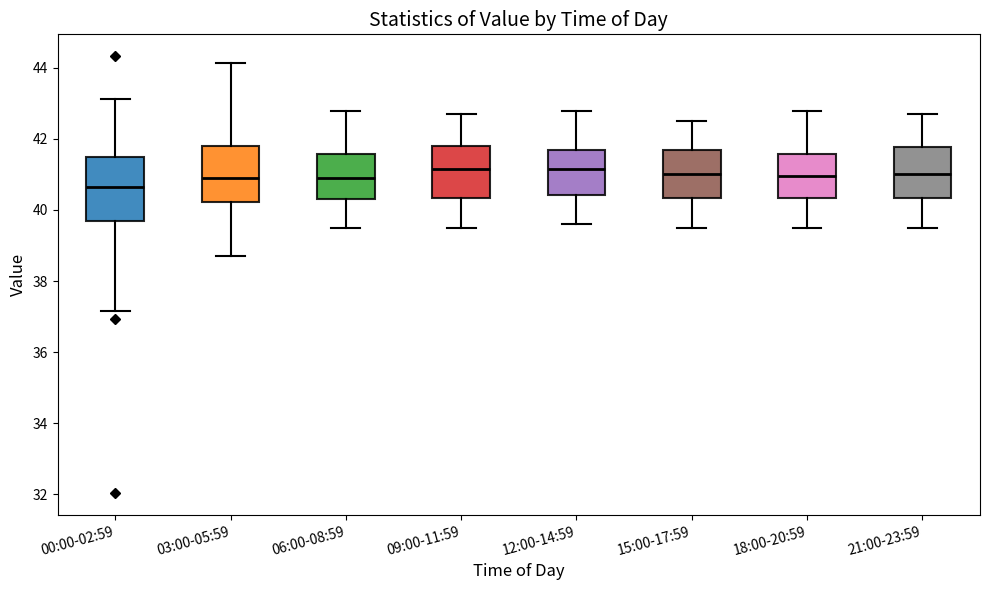

Where does the upper whisker of the box for 09:00-11:59 end on the y-axis? The values are not printed on the chart, so give them approximately, as read against the axis.

42.8